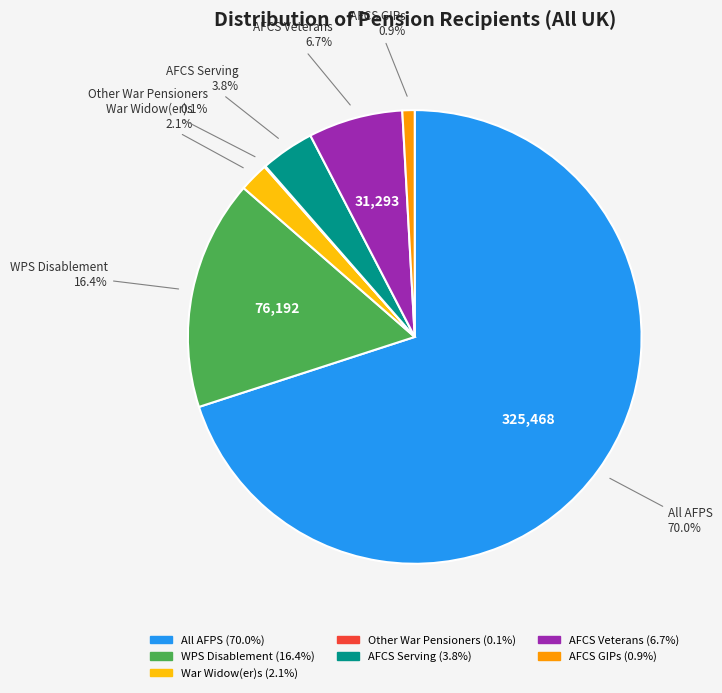

Which slice is the largest?

All AFPS